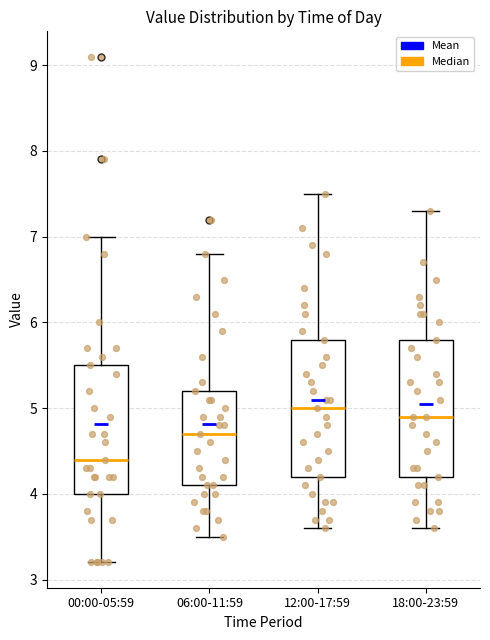

Where does the median line of the box for 00:00-05:59 sit on the y-axis? The values are not printed on the chart, so give them approximately, as read against the axis.

4.4